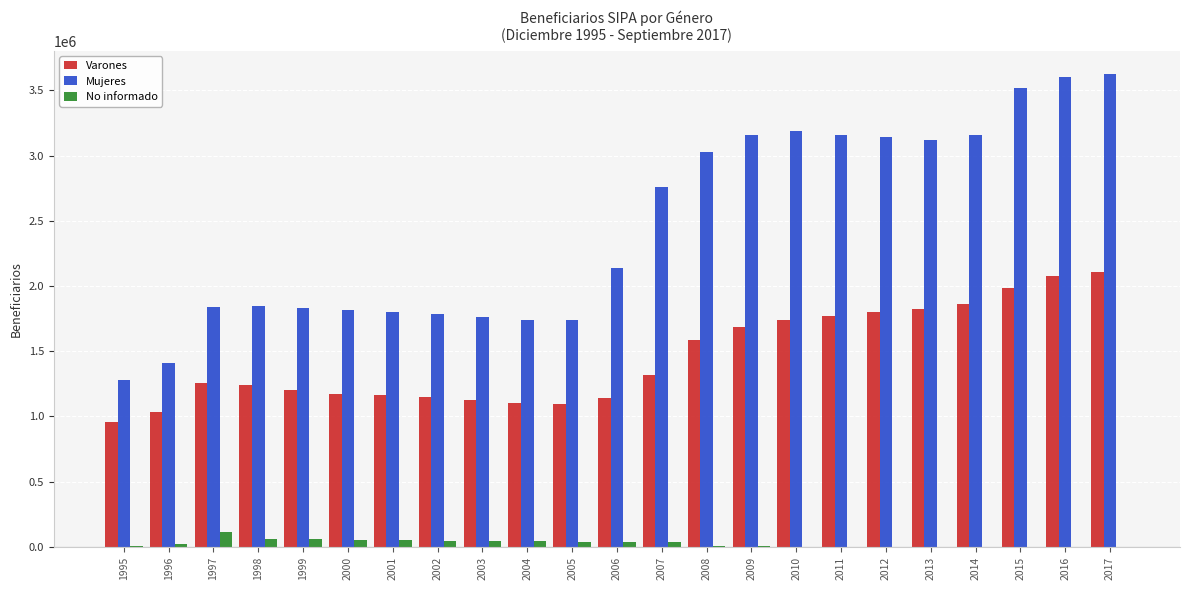

The value of Mujeres at 2015 is 5224096. True or false?

False